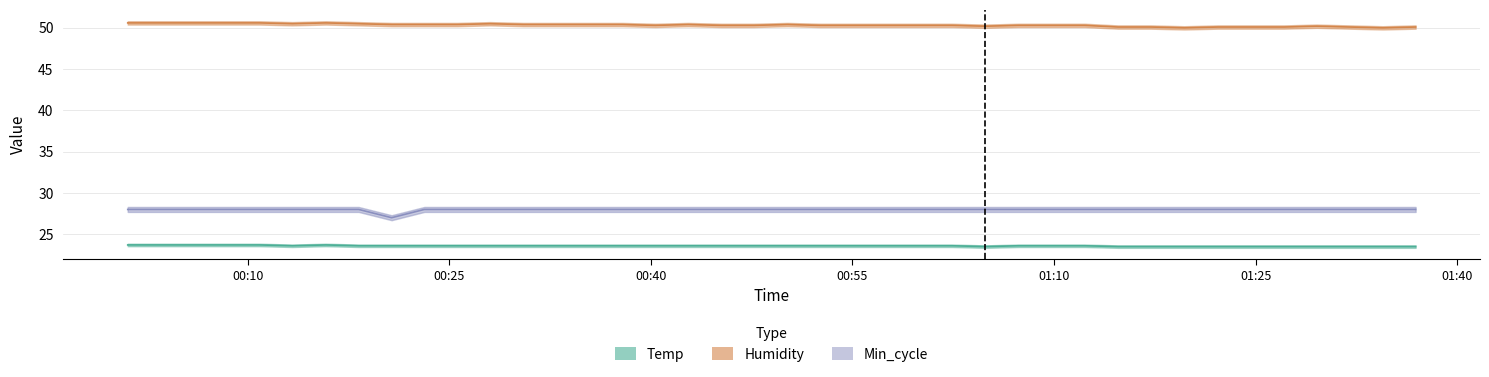

True or false: Humidity and Min_cycle intersect in this chart.

False